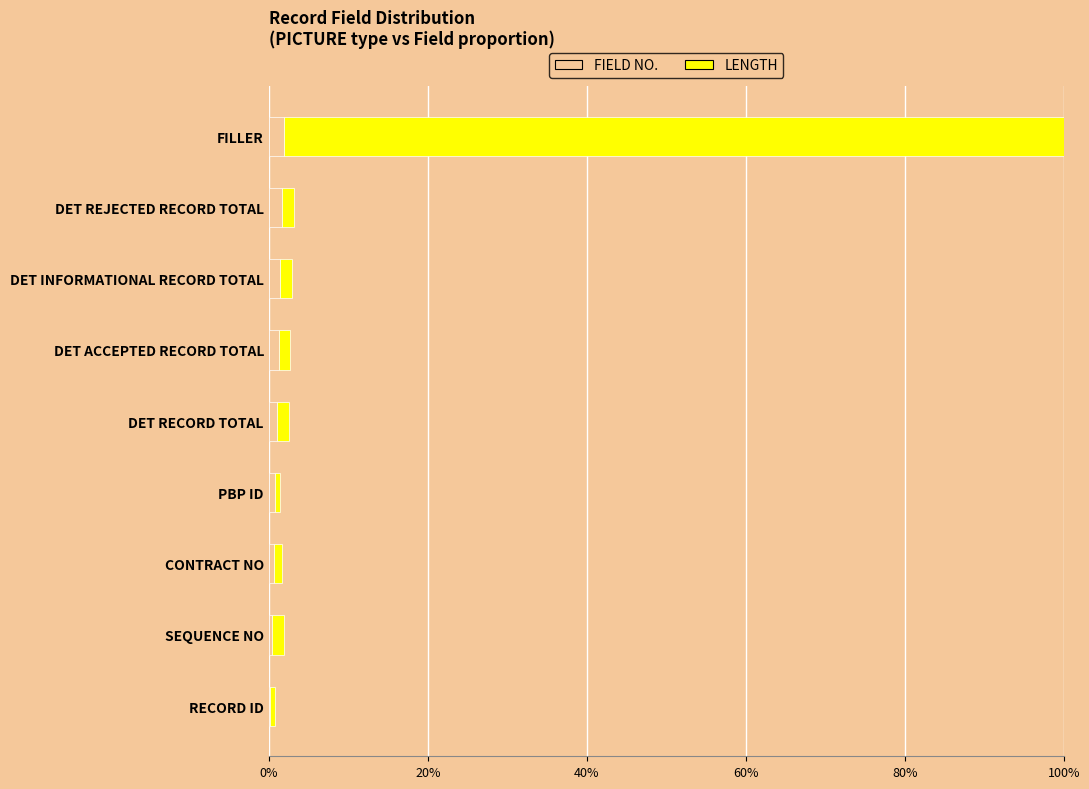

What is the sum of all FIELD NO. values?

9.5